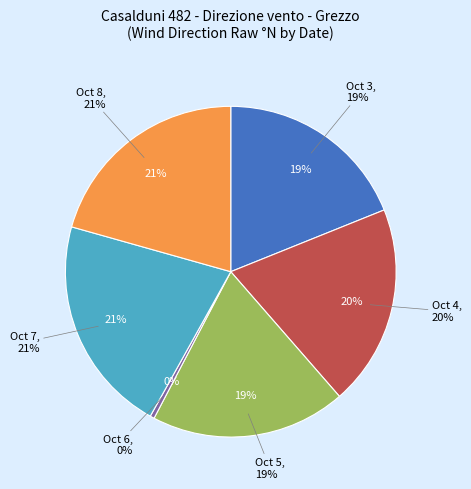

To the nearest percent, what is the combined percentage of 2023-10-06 (7) and 2023-10-05 (322)?

20%